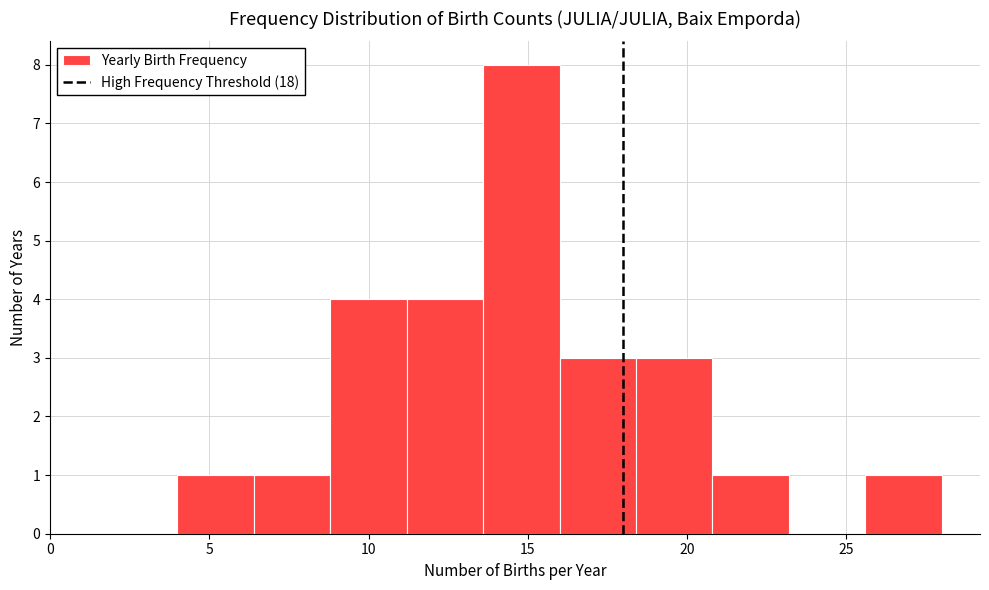

Reading left to right, list every bar in this chart as the range it spans on the x-axis followed by its height. Neither the bar edges nor the heights are printed on the chart, so give them approximately, as read against the axes.

4.0 to 6.4: 1
6.4 to 8.8: 1
8.8 to 11.2: 4
11.2 to 13.6: 4
13.6 to 16.0: 8
16.0 to 18.4: 3
18.4 to 20.8: 3
20.8 to 23.2: 1
23.2 to 25.6: 0
25.6 to 28.0: 1